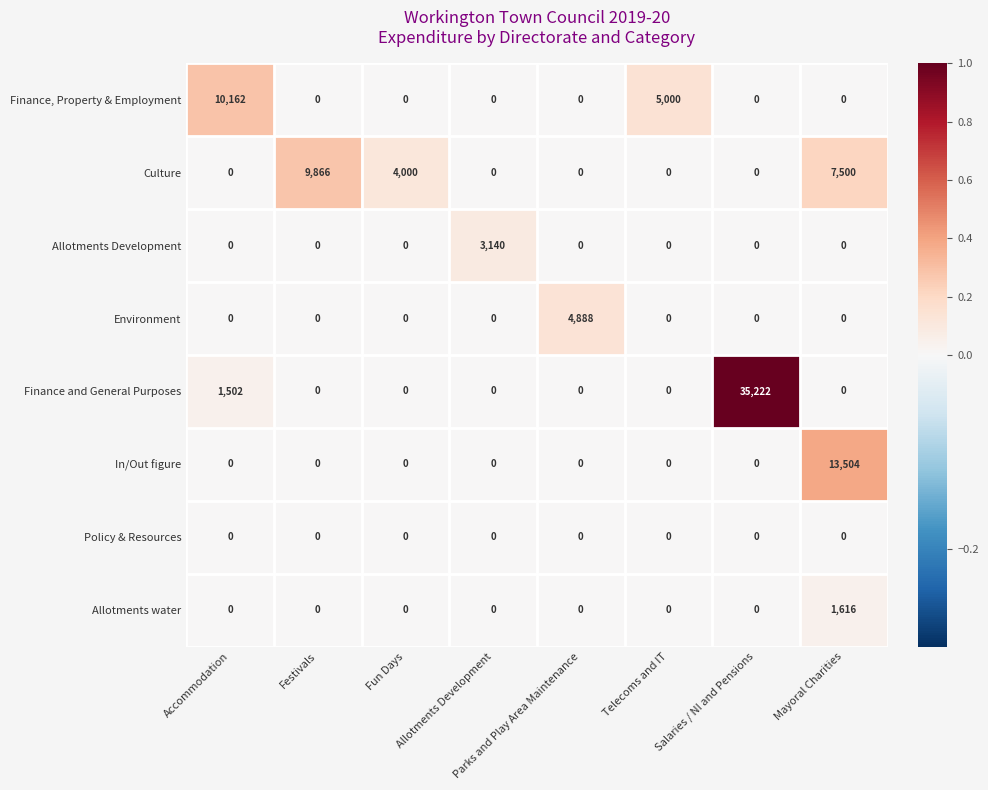

Is it true that In/Out figure equals 0 at Accommodation?

True